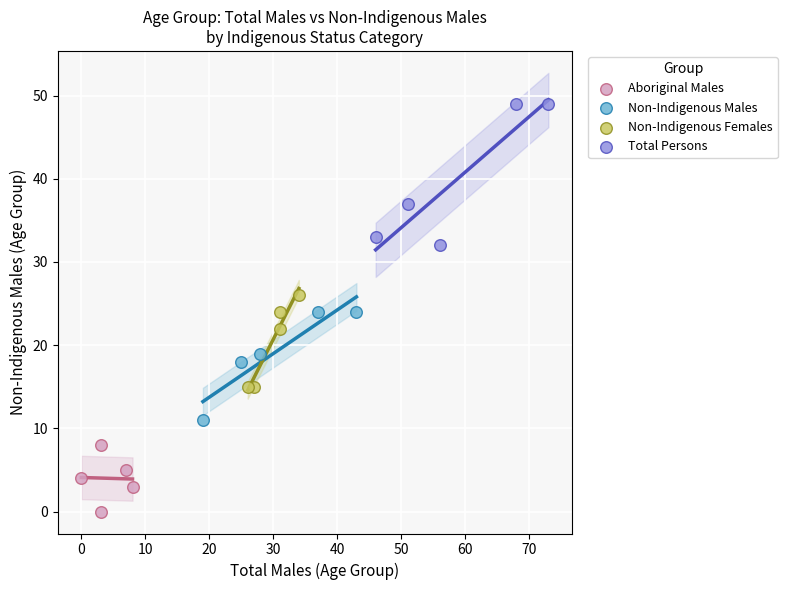

Which series has the widest spread of Y values?

Total Persons